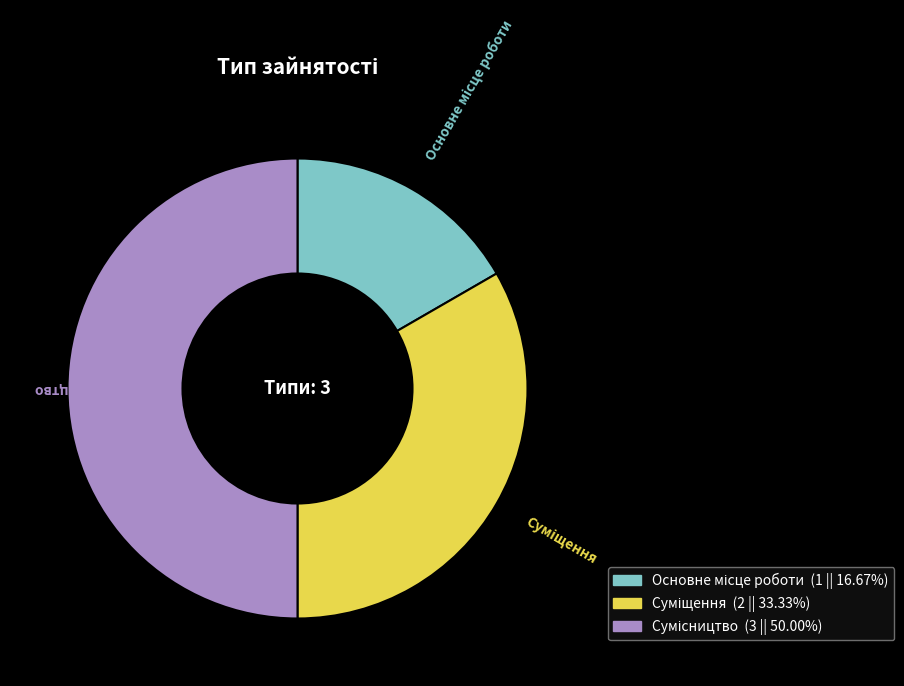

Do Основне місце роботи and Сумісництво together represent more than half of the pie?

Yes